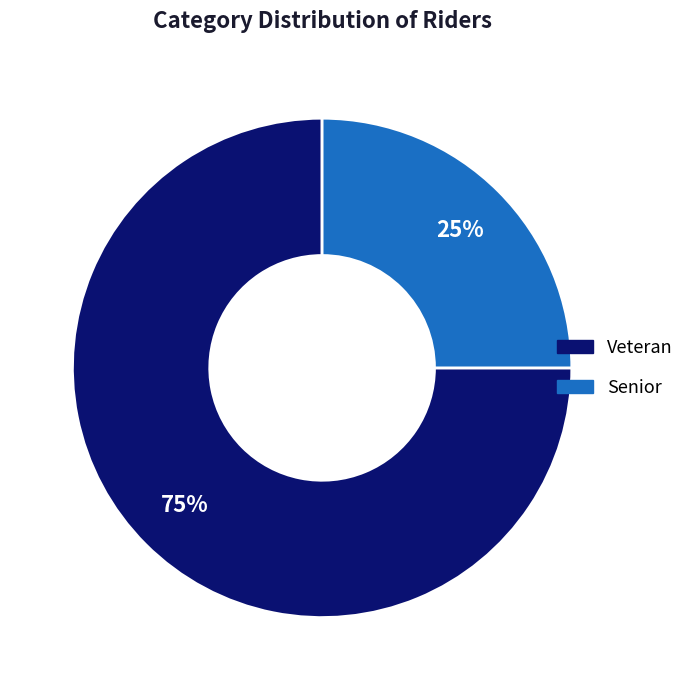

What is the ratio of the value at Veteran to the value at Senior?

3.0